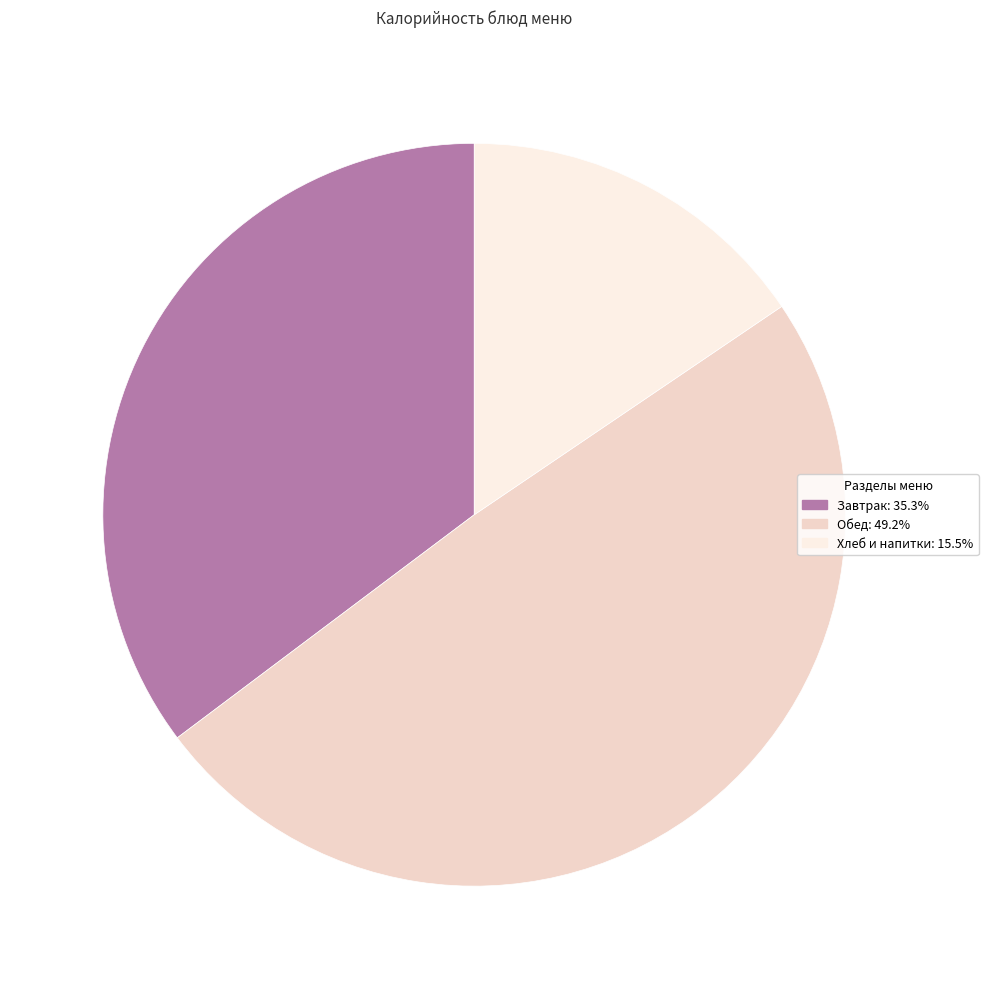

Is there a majority slice in this chart?

No